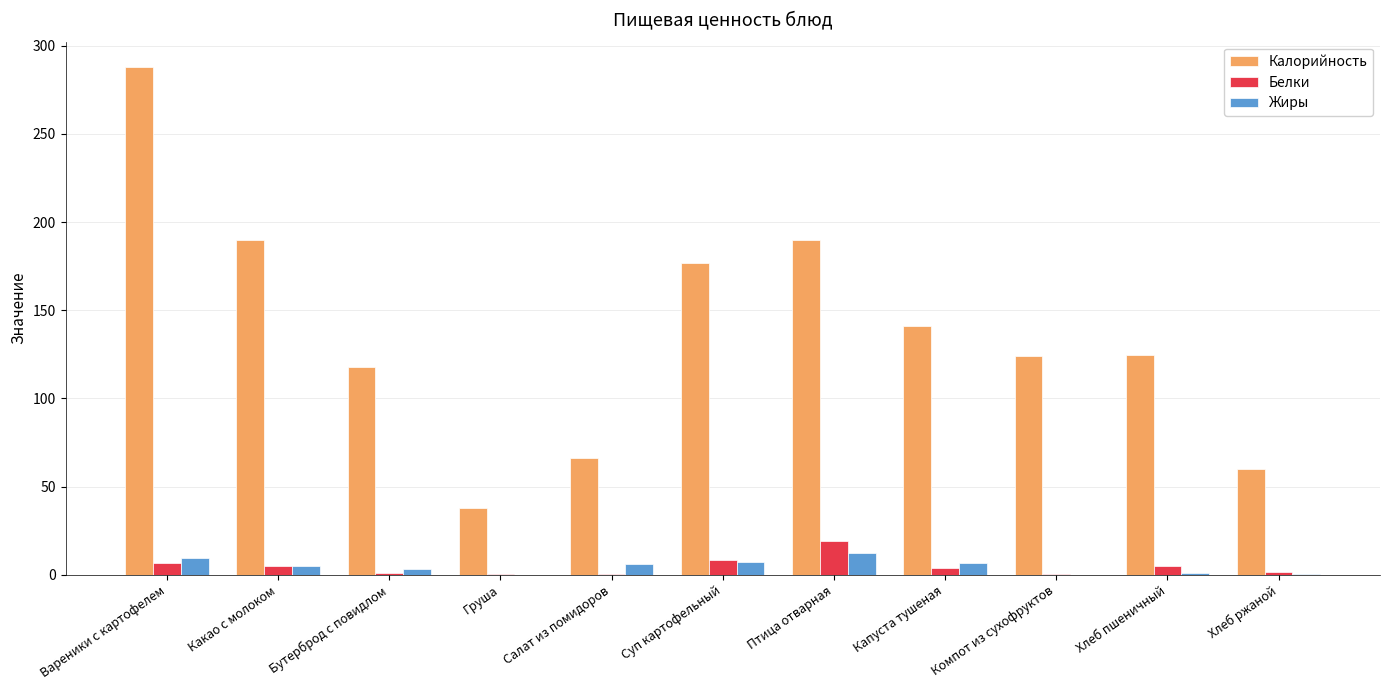

What is the sum of the Белки values at Хлеб пшеничный and Груша?

5.1